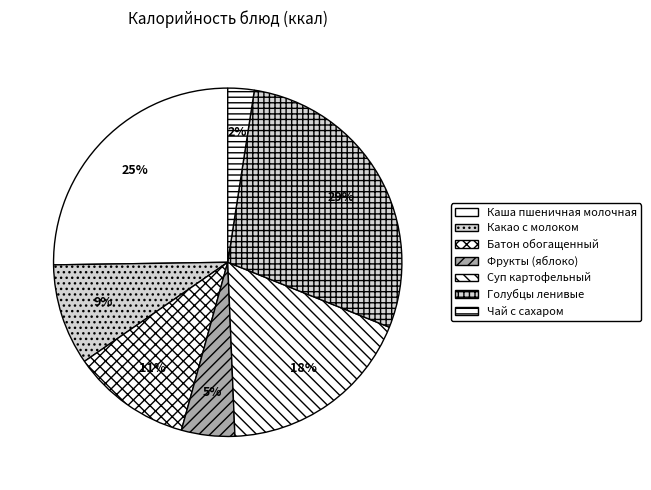

How many slices are in this pie chart?

7